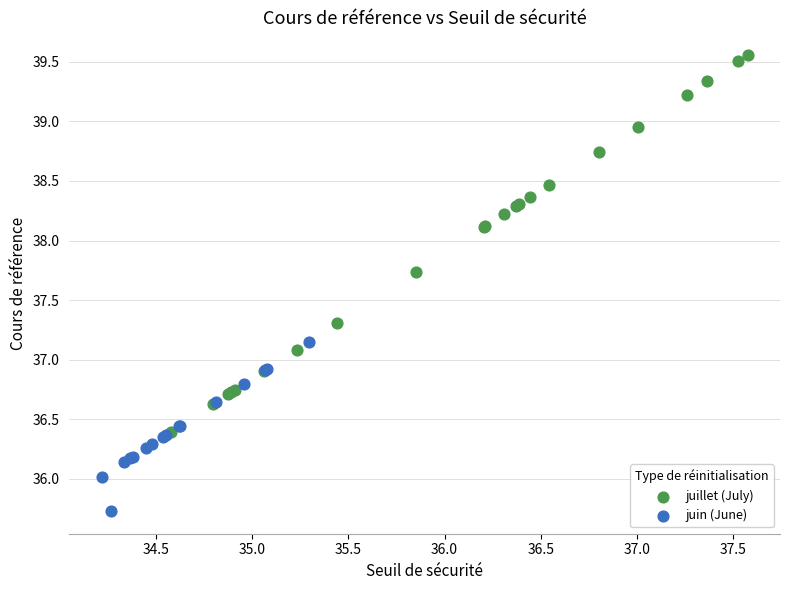

Which series contains the highest Y value?

juillet (July)